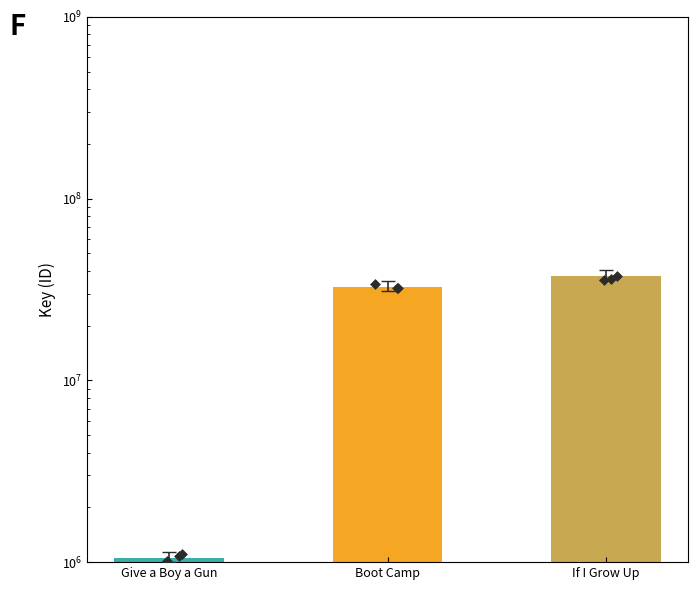

What is the change in value from Give a Boy a Gun to Boot Camp?

+31506233